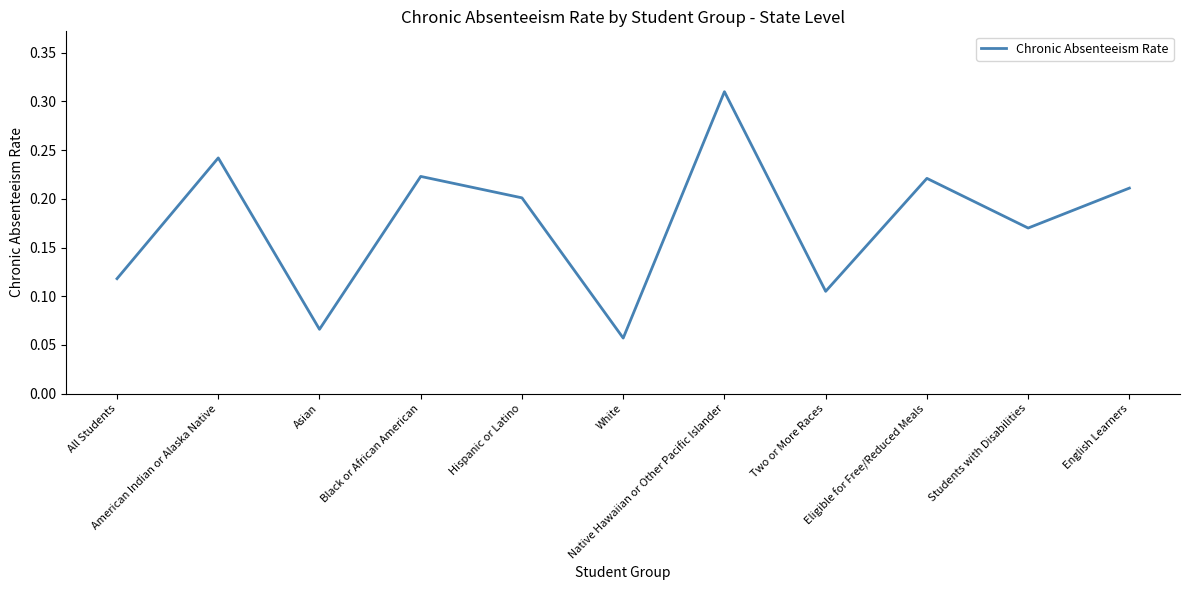

What is the difference between the second highest and second lowest values?

0.2